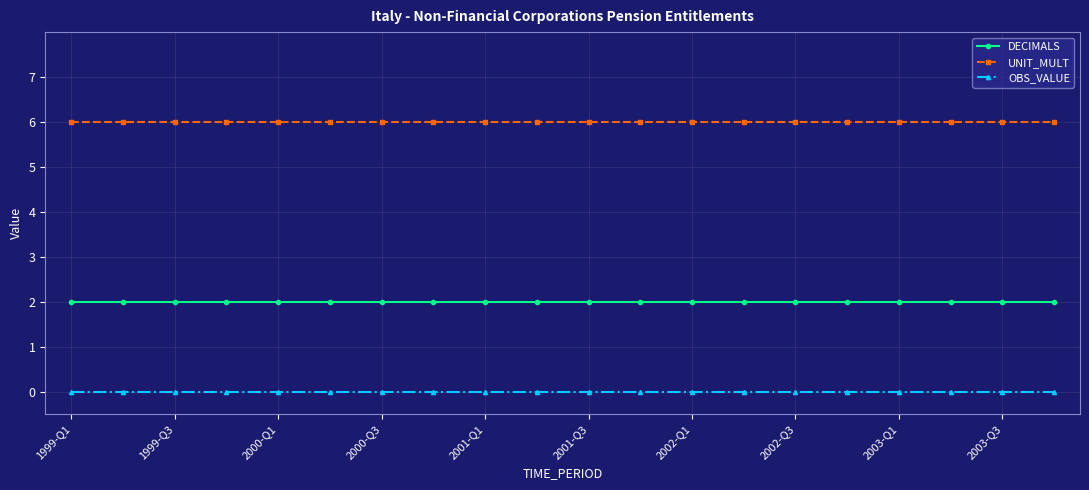

Rank the series by their maximum value, from highest to lowest.

UNIT_MULT, DECIMALS, OBS_VALUE